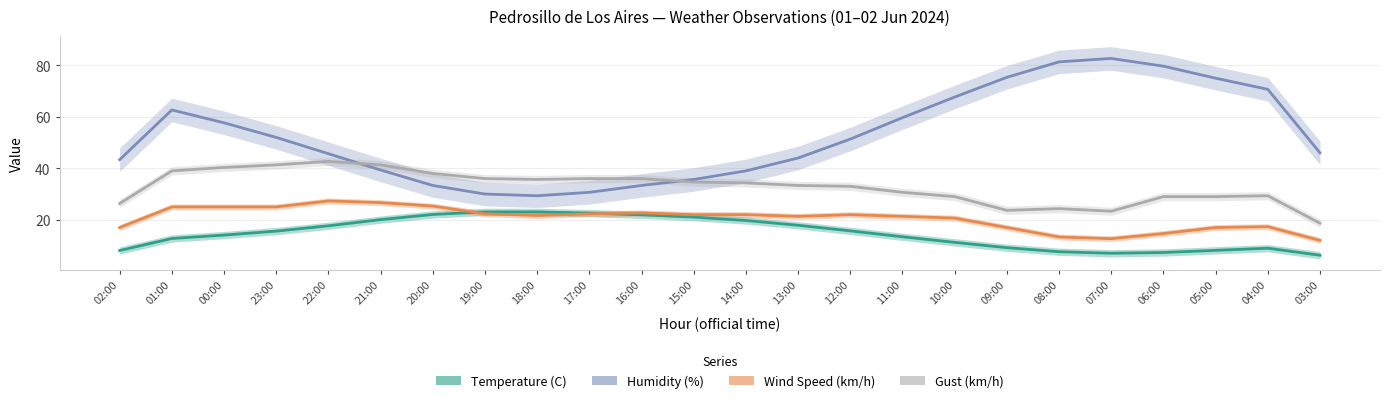

What is the smallest value displayed?

6.4